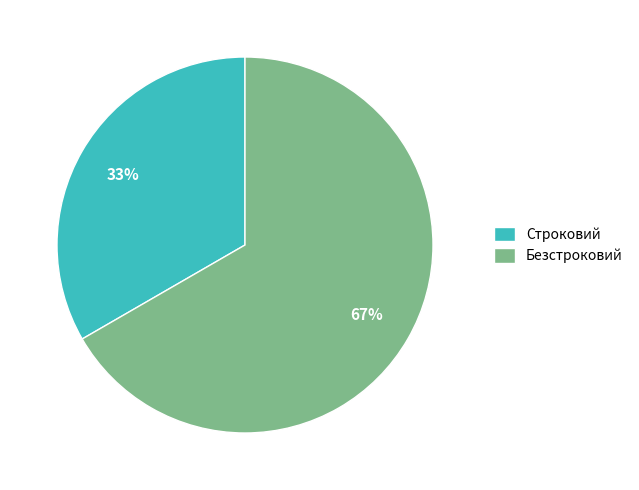

Combined, do Безстроковий and Строковий account for over 50%?

Yes